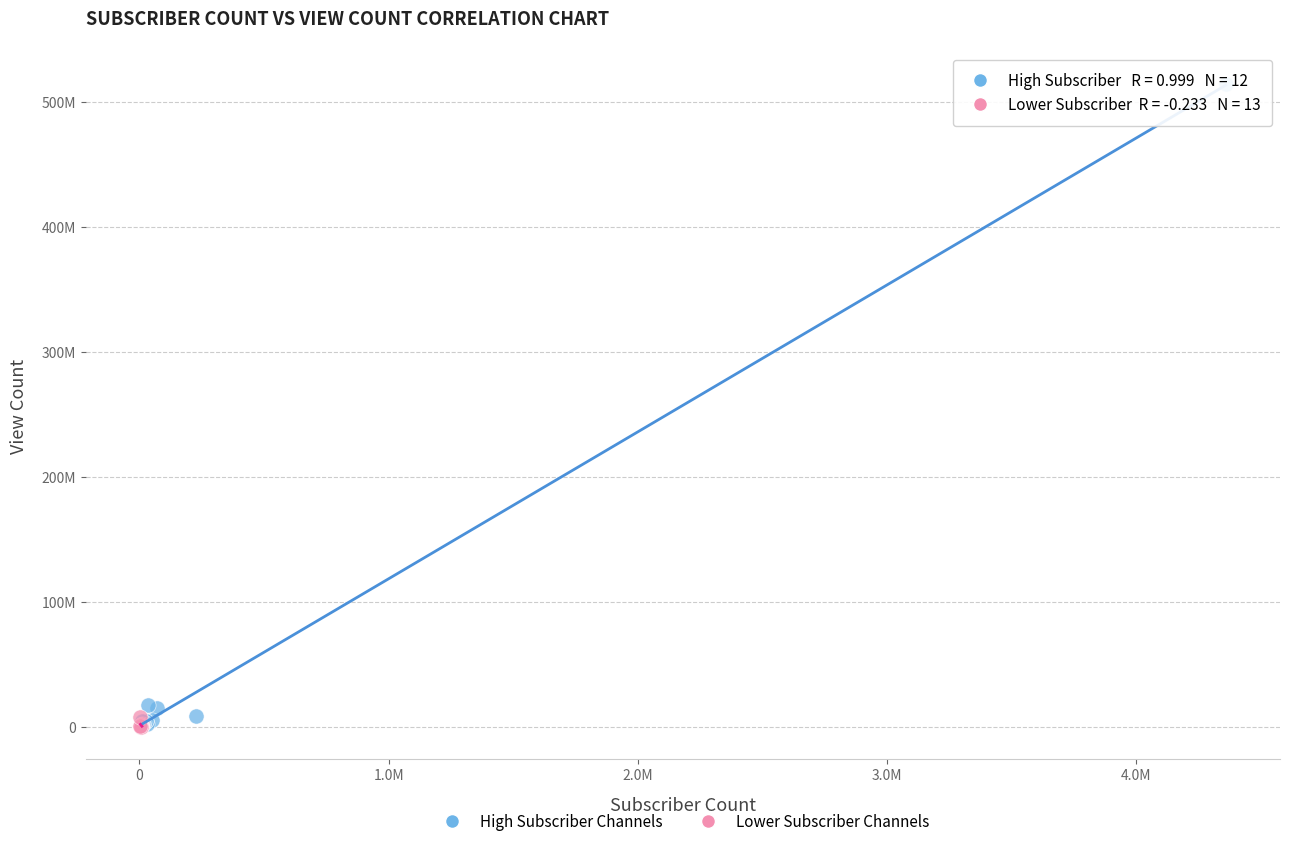

Which series has the largest Y range (max minus min)?

High Subscriber Channels